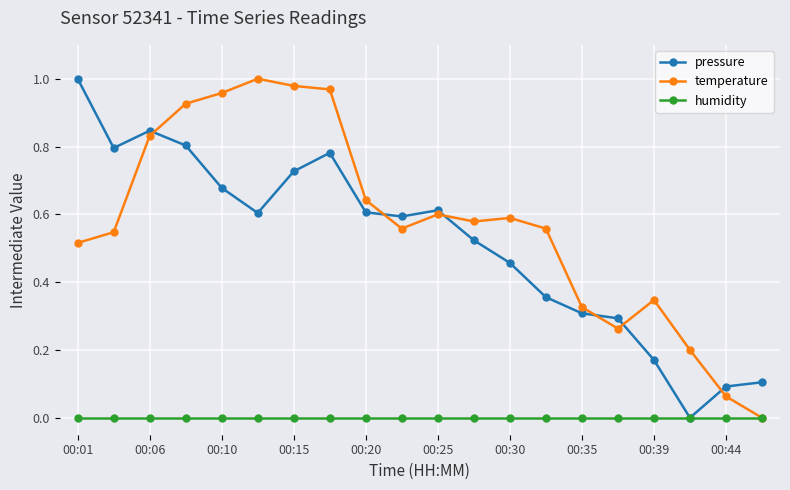

Which series has the largest total across all categories?

temperature